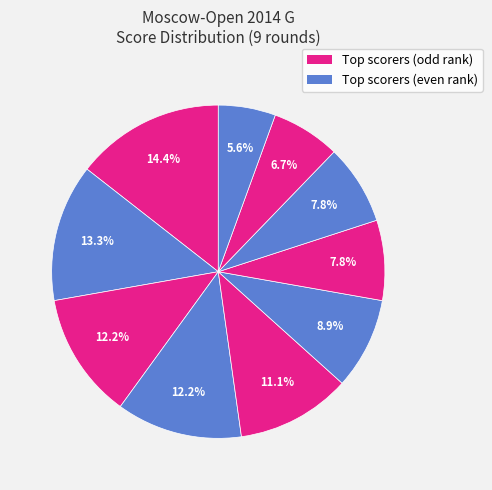

Count the number of slices in the pie.

10